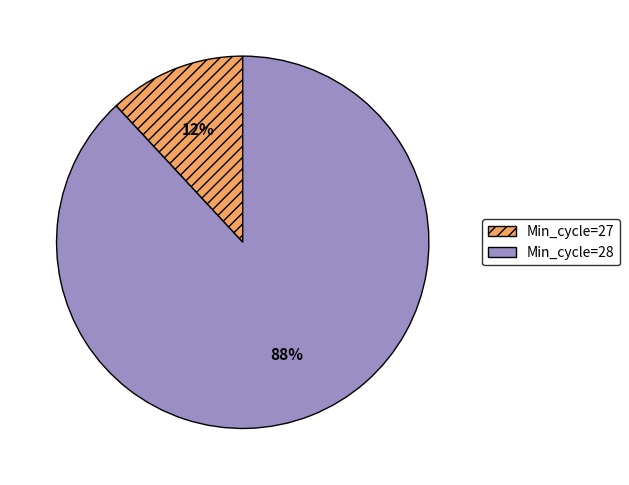

Is there any slice that represents more than half of the pie?

Yes